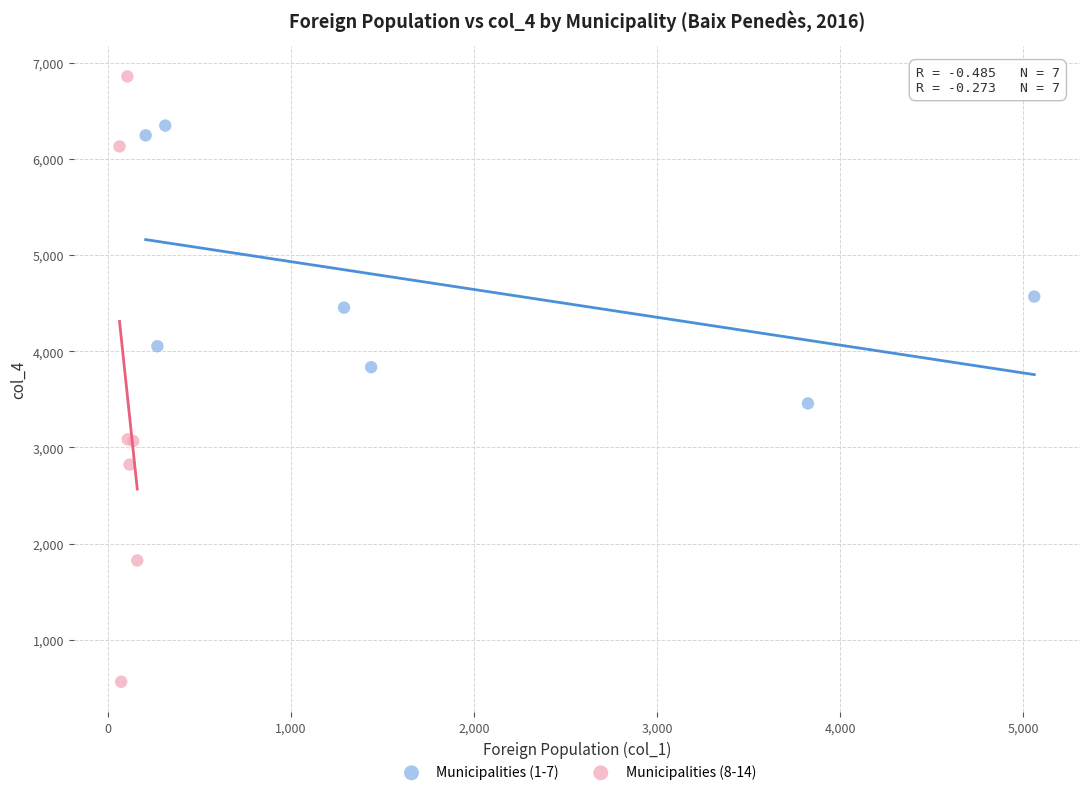

Which series reaches the maximum Y coordinate?

Municipalities (8-14)